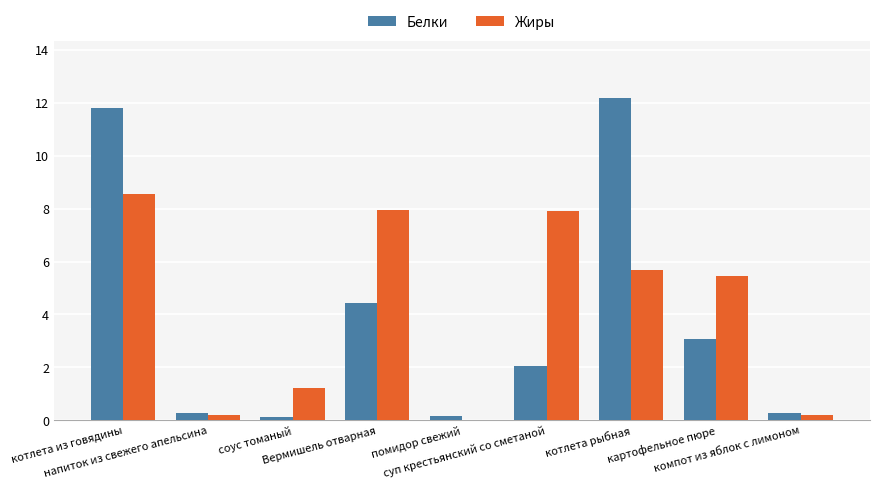

What is the maximum value for Жиры?

8.6